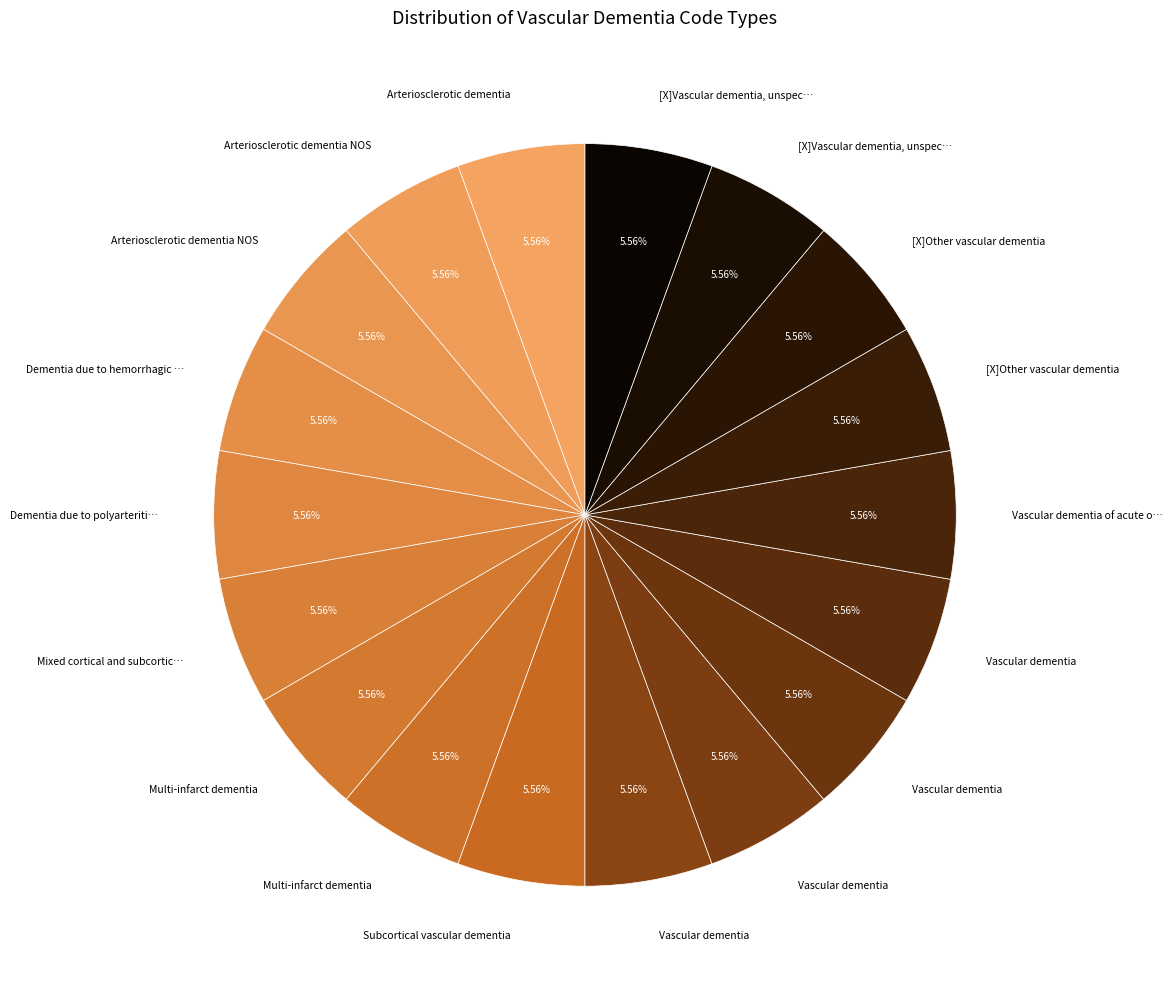

Count the number of slices in the pie.

18